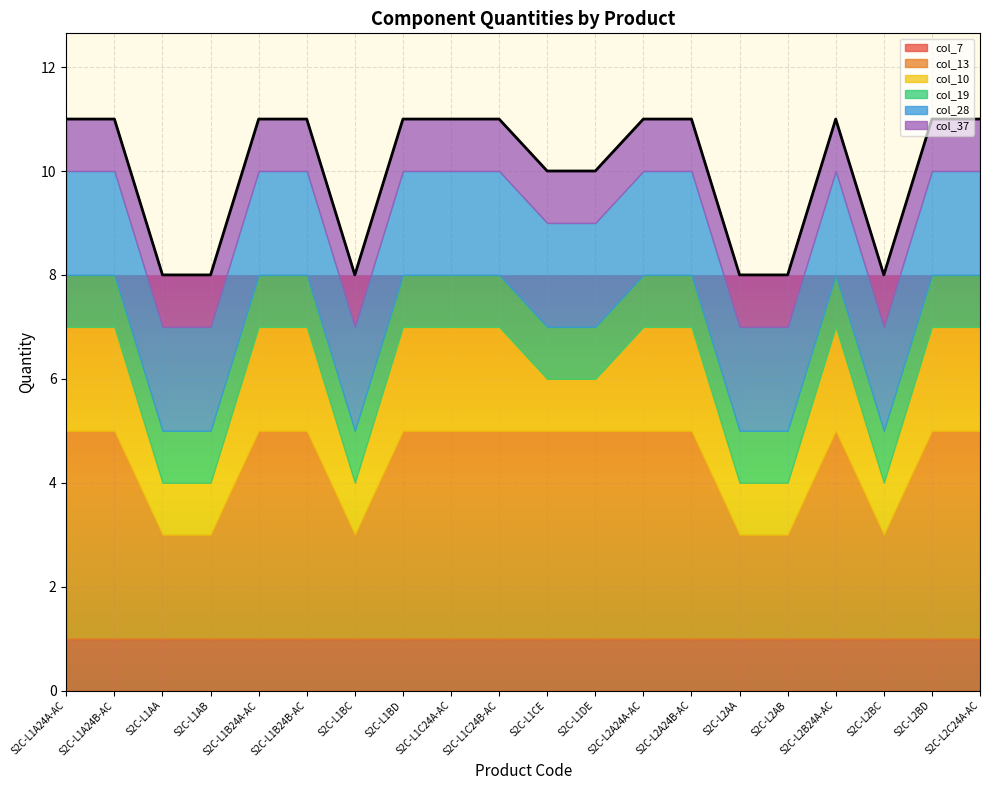

What position from the left is S2C-L1CE?

11